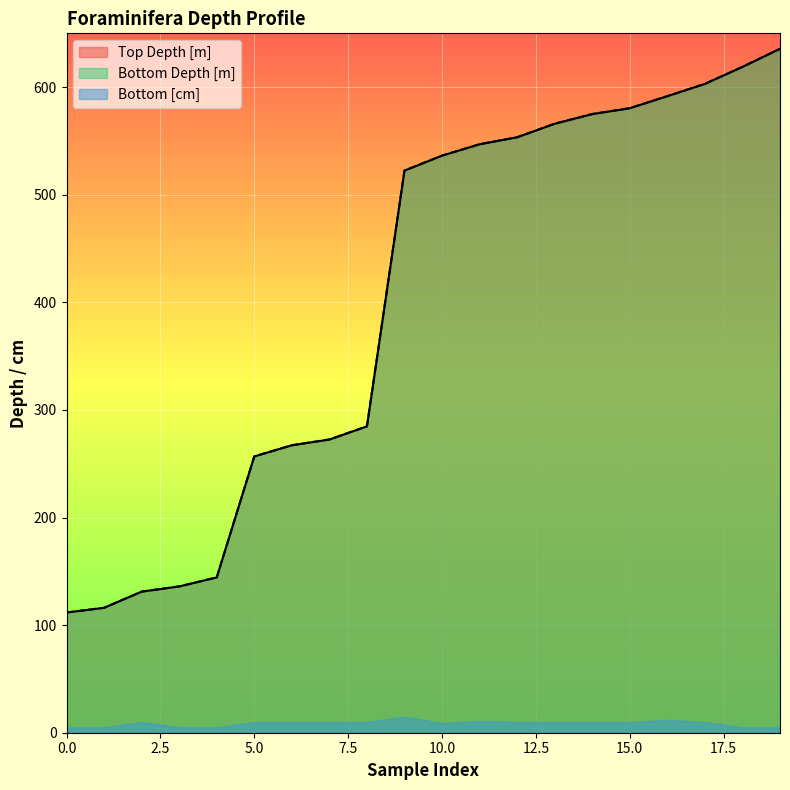

True or false: Bottom [cm] and Bottom Depth [m] cross at least once.

False